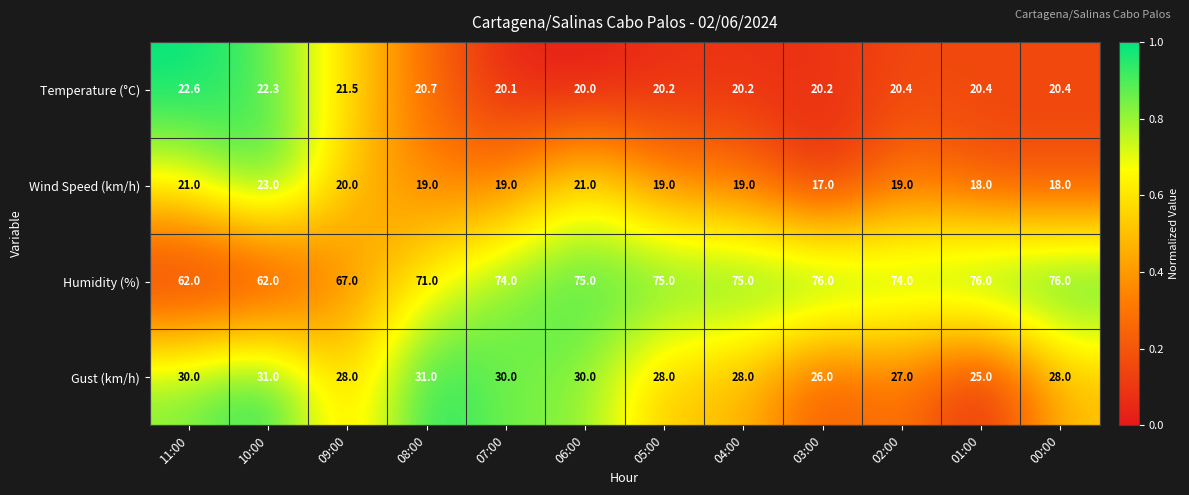

At which category is the sum across all series the highest?

06:00